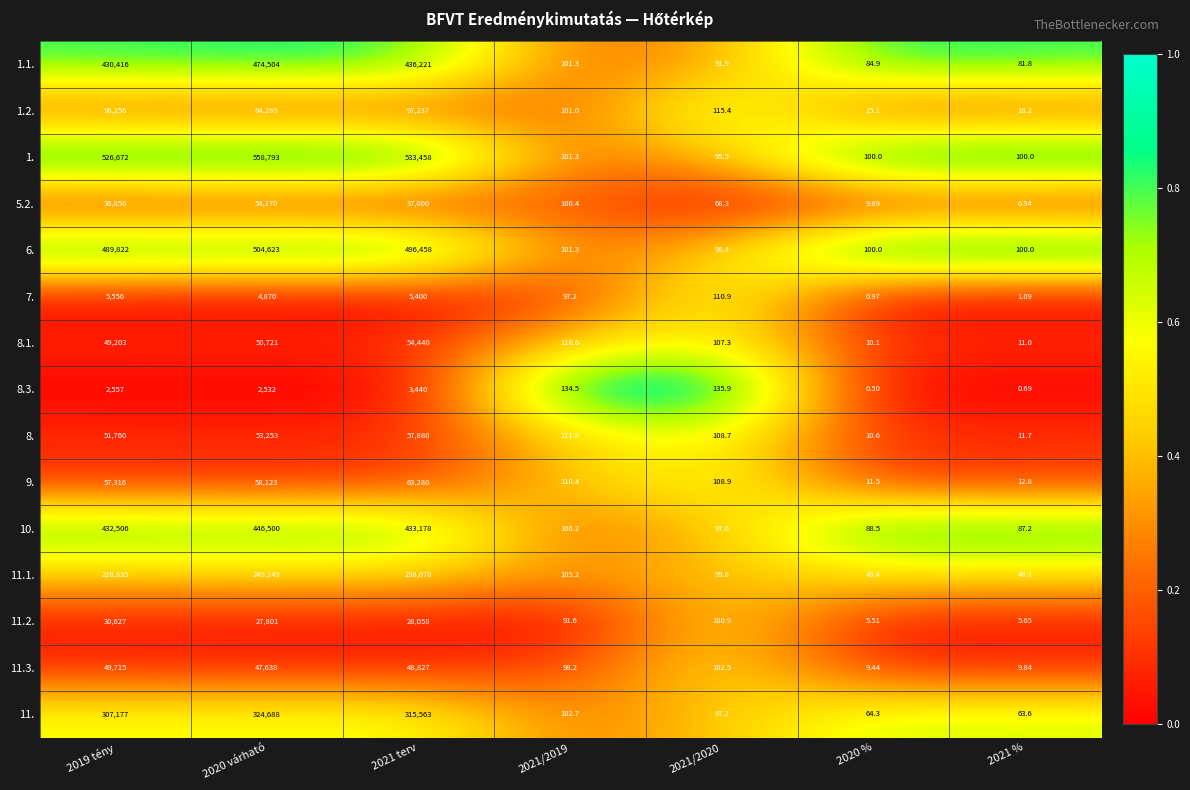

Is the value of 11.2. at 2021 terv greater than the value of 9. at 2021/2019?

Yes